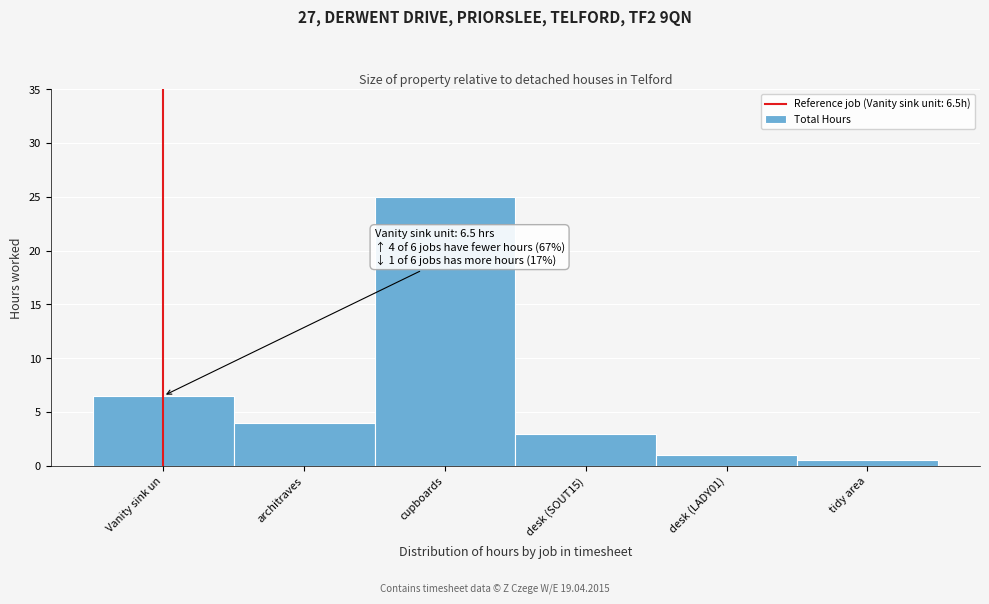

Reading left to right, what are all the values shown in this chart?

Vanity sink un=6.5	architraves=4.0	cupboards=25.0	desk (SOUT15)=3.0	desk (LADY01)=1.0	tidy area=0.5